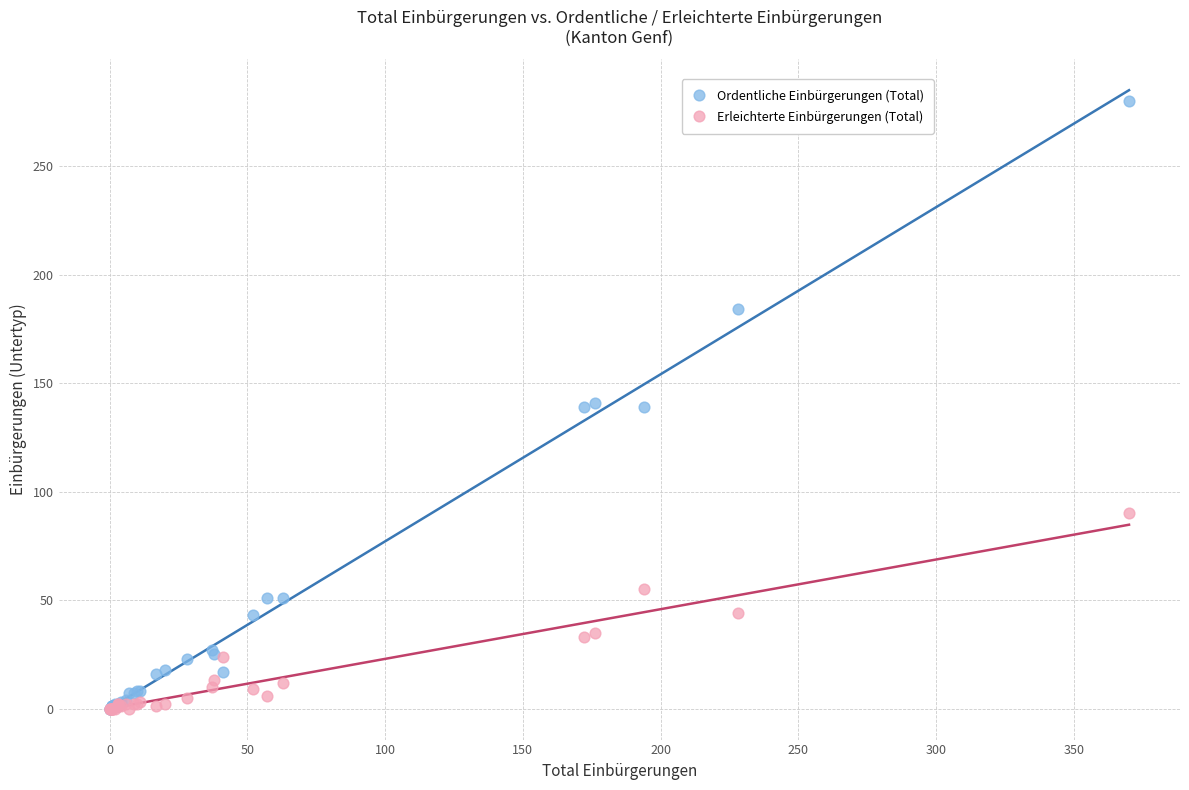

Which series reaches the maximum Y coordinate?

Ordentliche Einbürgerungen (Total)